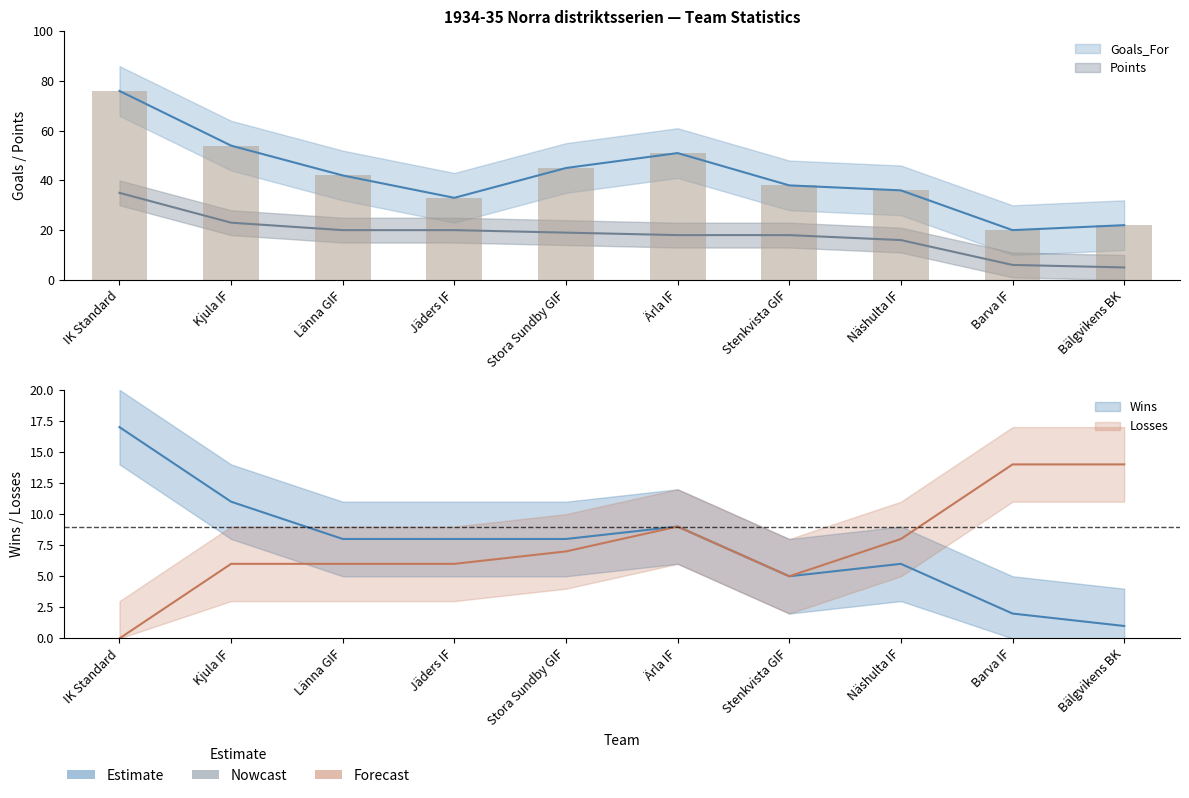

What is the greatest value displayed?

76